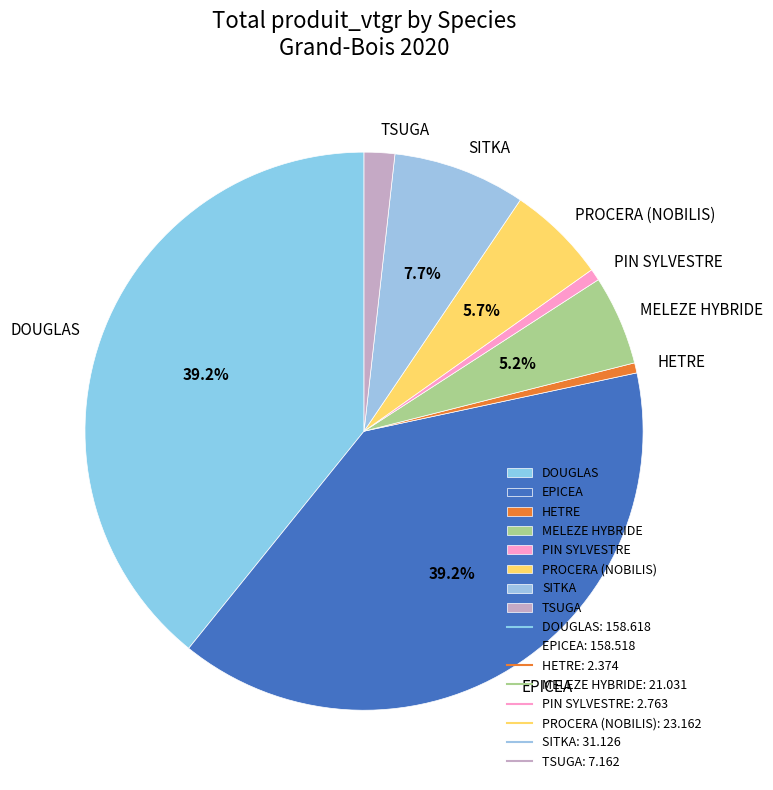

Is the sum of PIN SYLVESTRE and EPICEA greater than half?

No